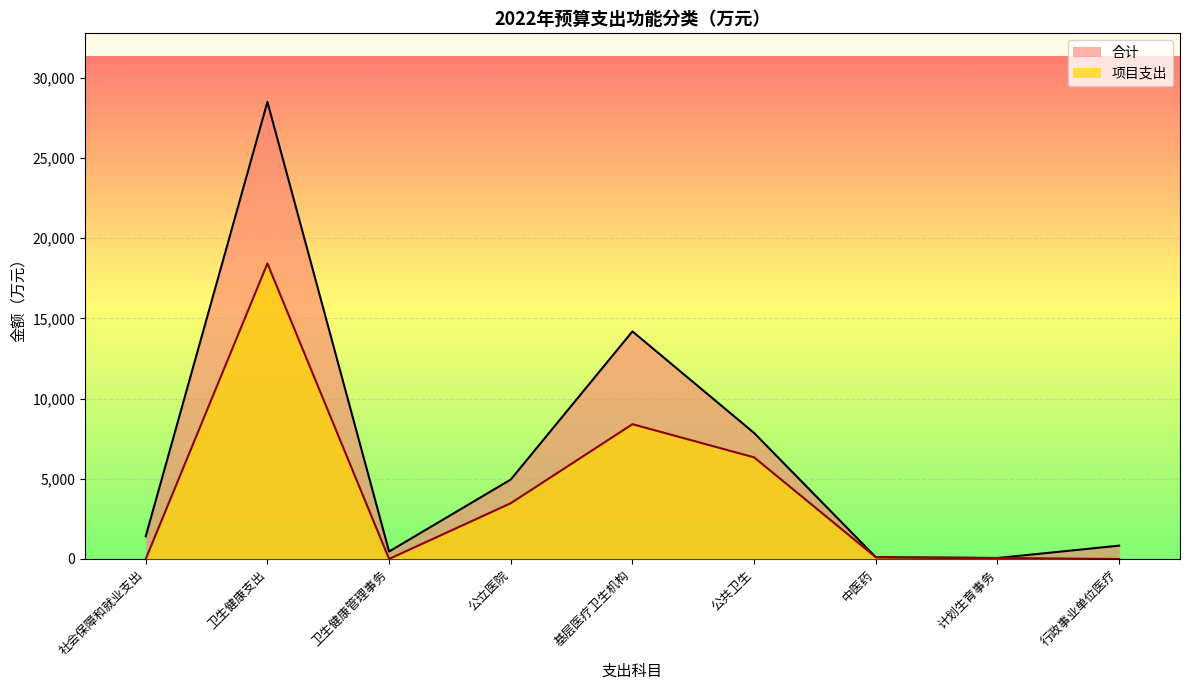

Reading left to right, extract all data points from this chart.

合计: 1412.1	28487.7	464.0	4950.5	14183.3	7852.9	109.5	59.5	830.8
项目支出: 0.5	18415.0	0.0	3475.4	8400.2	6333.1	109.5	59.5	0.0